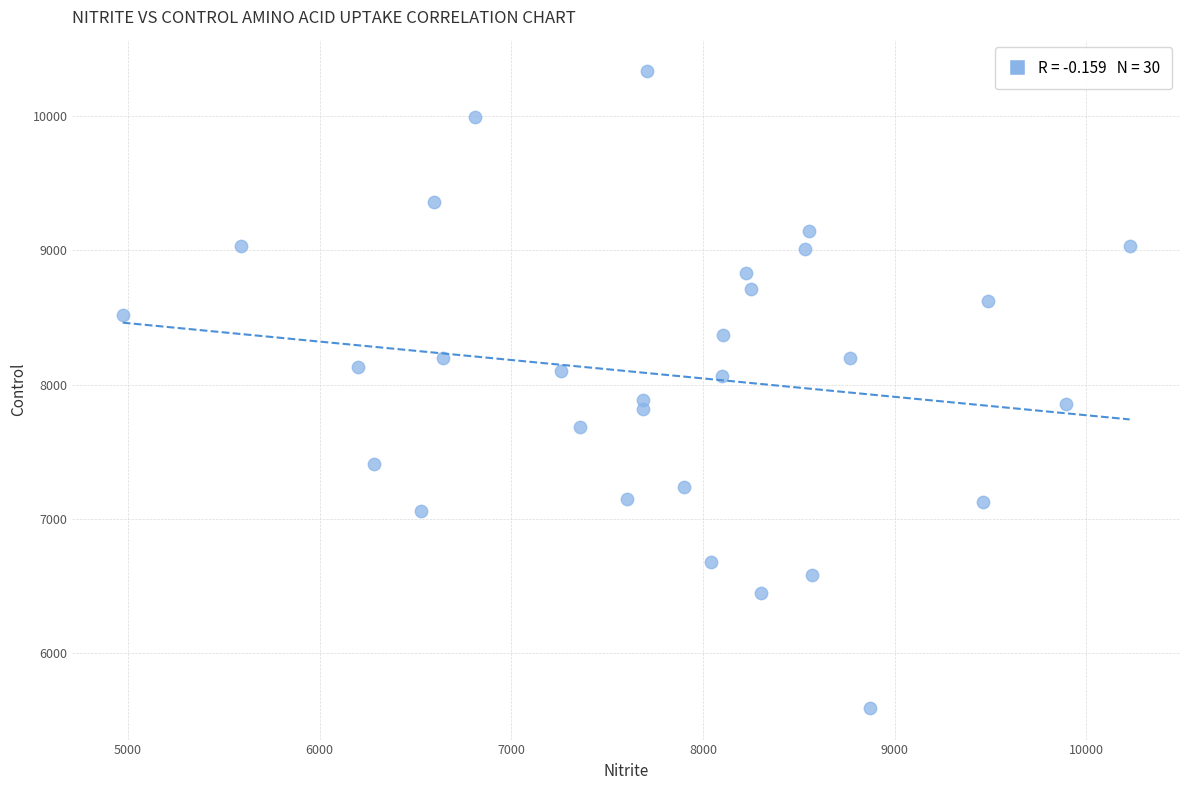

What is the range of X values (max minus min)?

5255